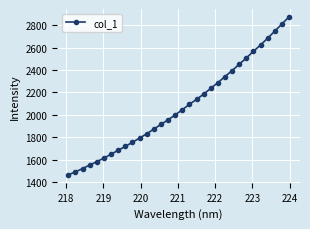

What is the greatest value displayed?

2873.3